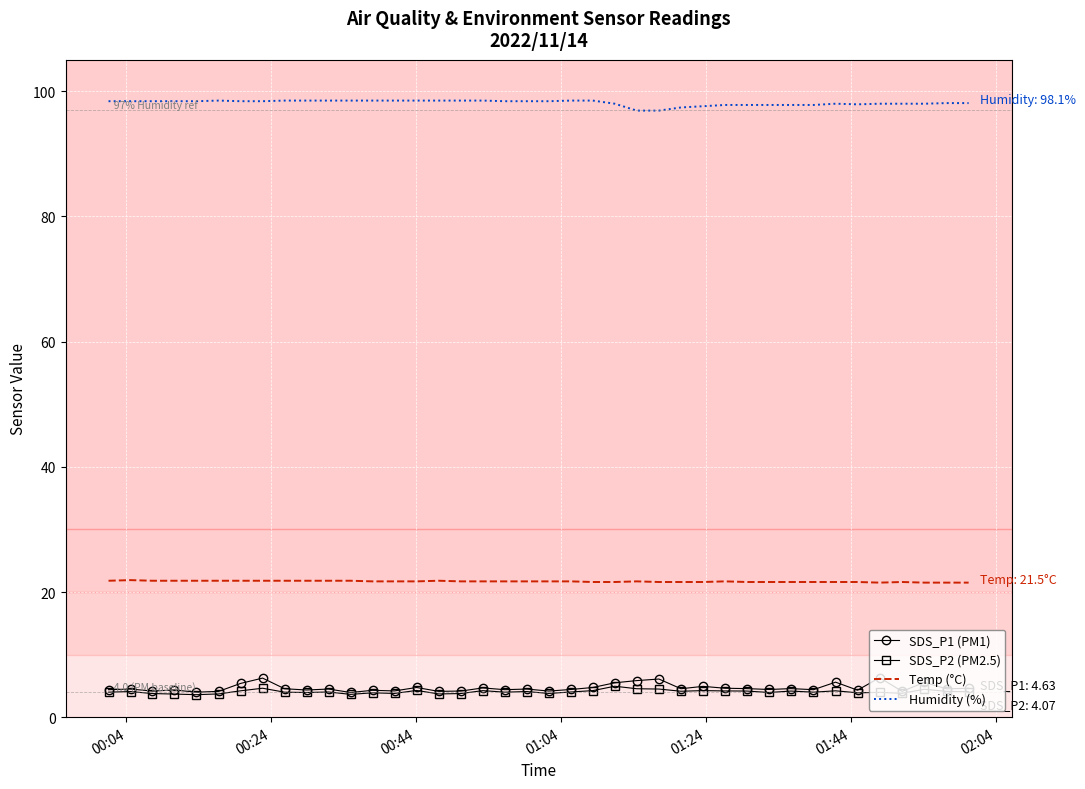

What is the lowest value of the SDS_P1 (PM1) series?

4.0